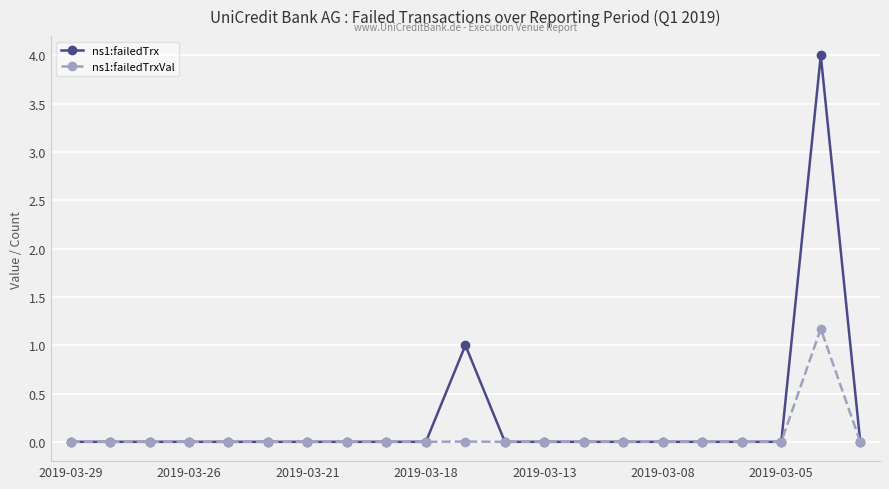

How many series are shown in this chart?

2